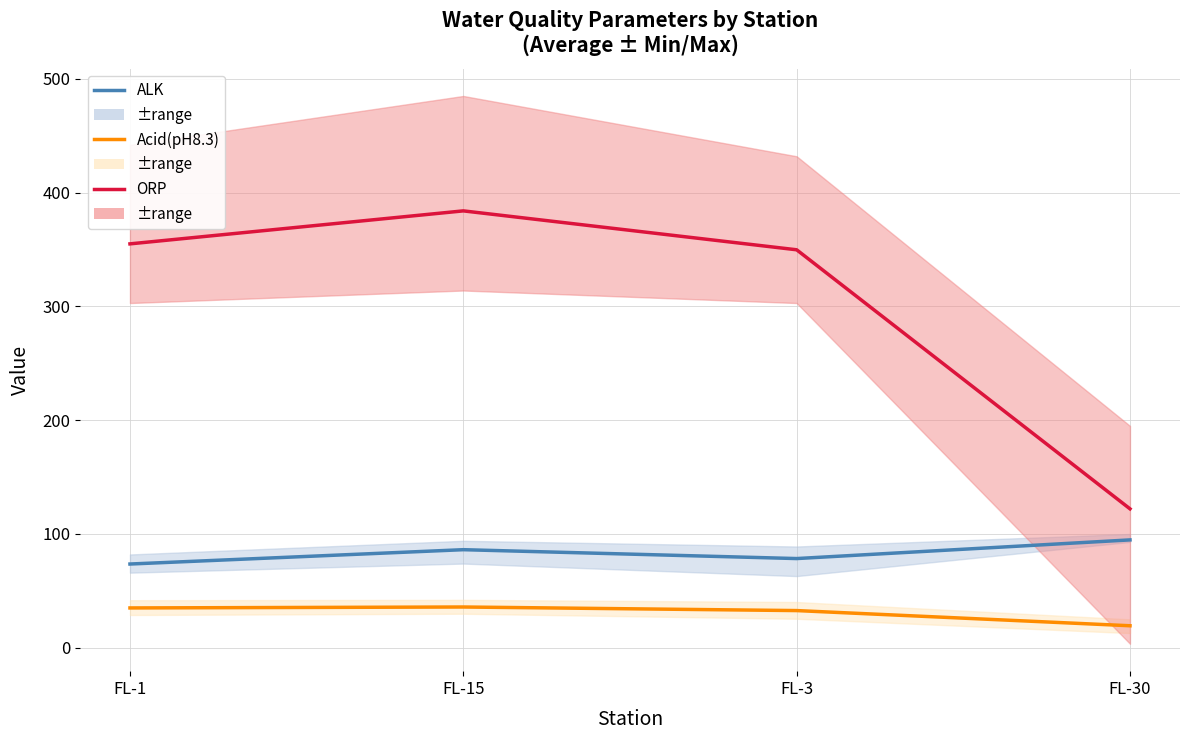

Where is ORP nearest to the value 253?

FL-3